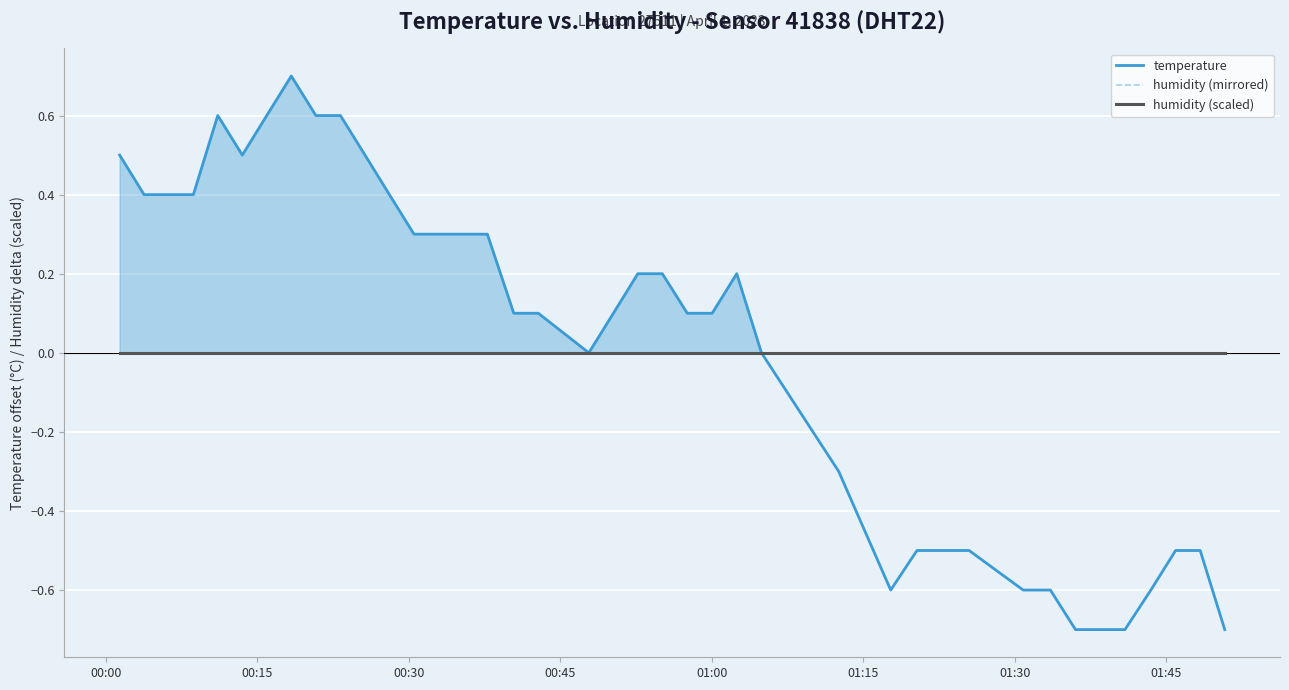

Which series has the largest total across all categories?

temperature